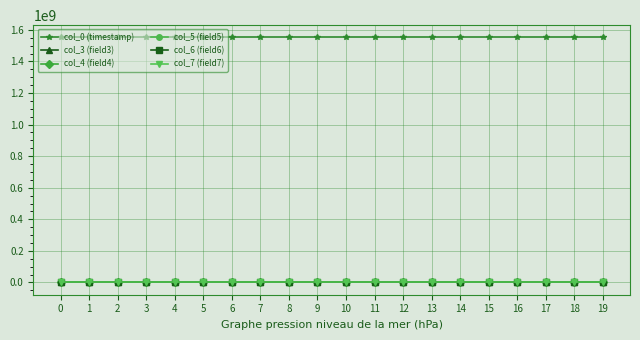

What is the smallest value displayed?

32.0